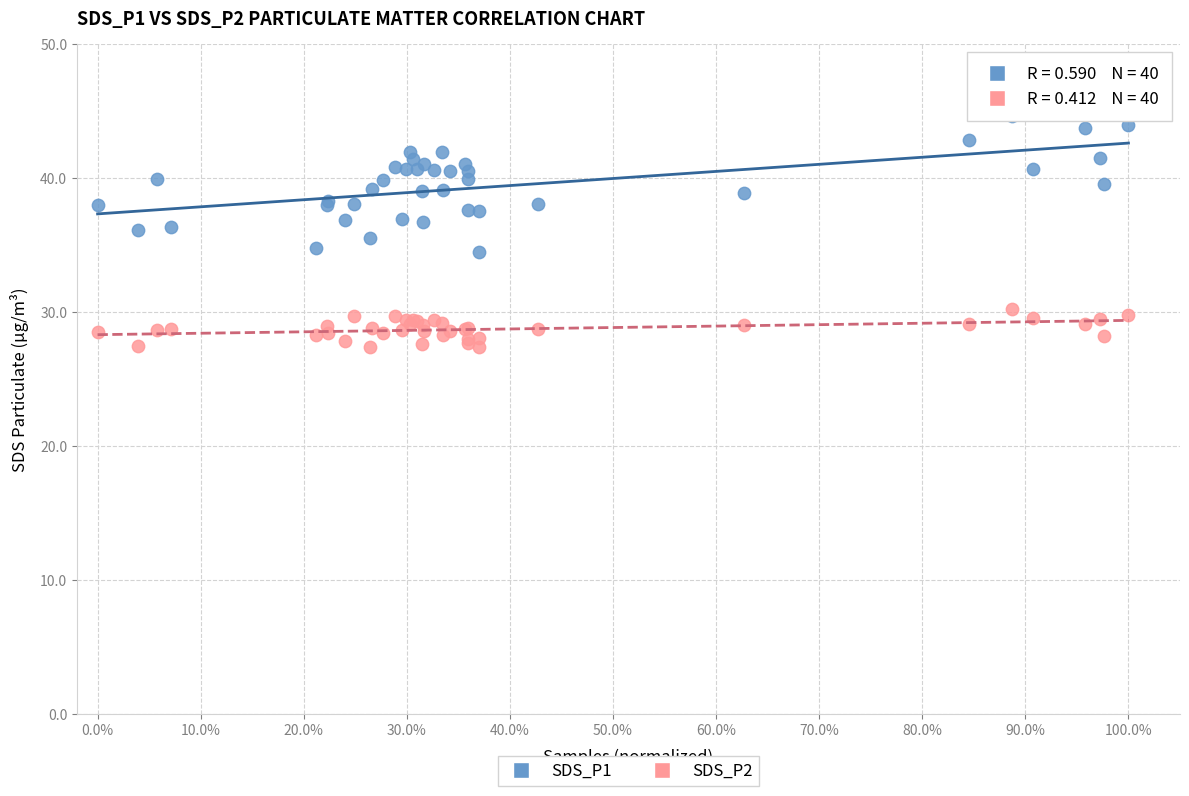

Which series has the widest spread of Y values?

SDS_P1